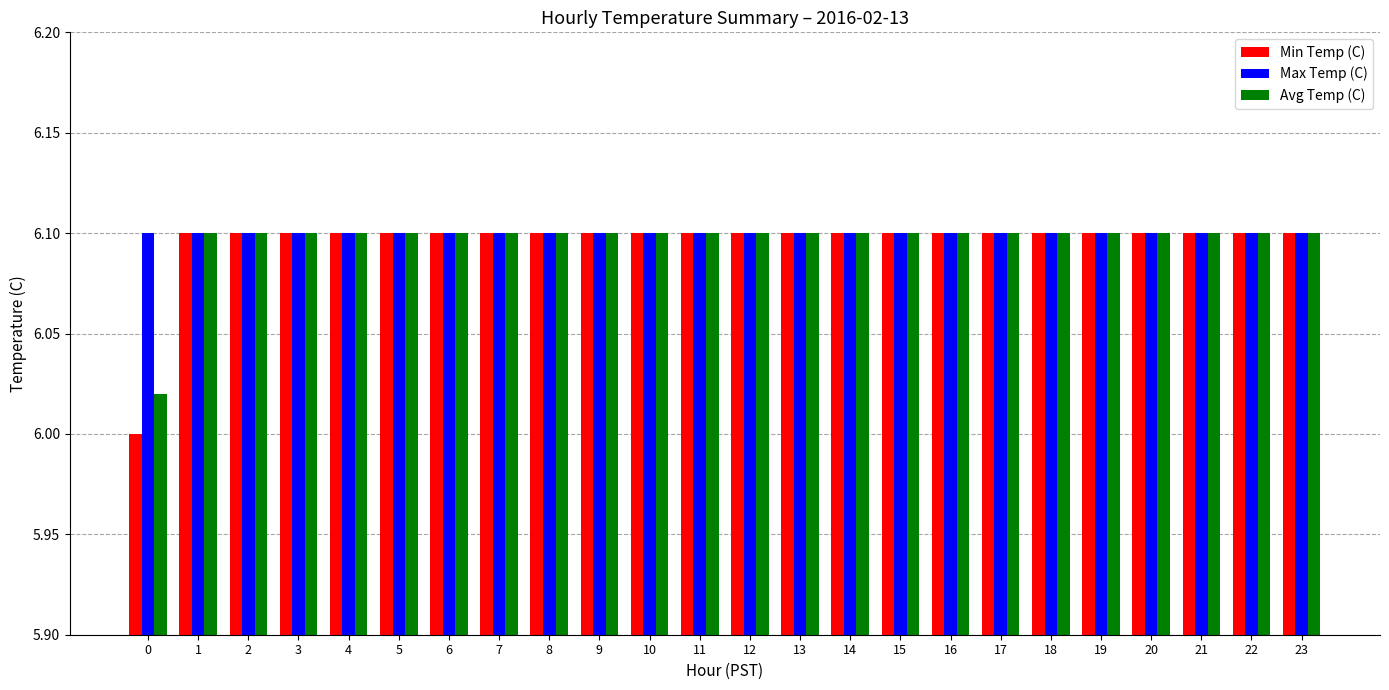

Which series has the widest spread of values?

Min Temp (C)